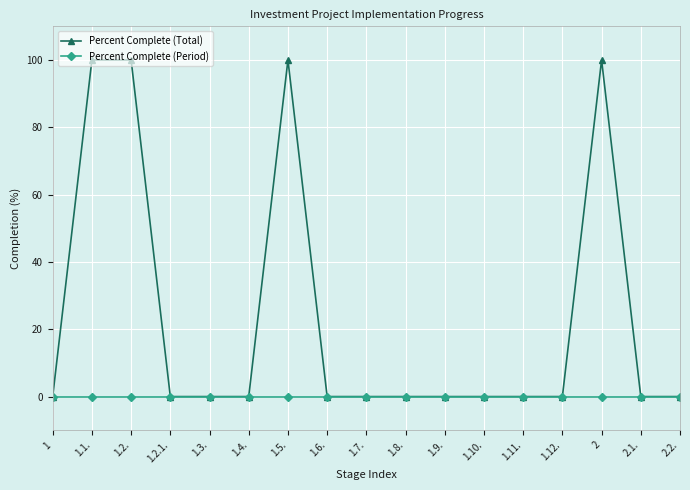

Which series has the largest range (max minus min)?

Percent Complete (Total)